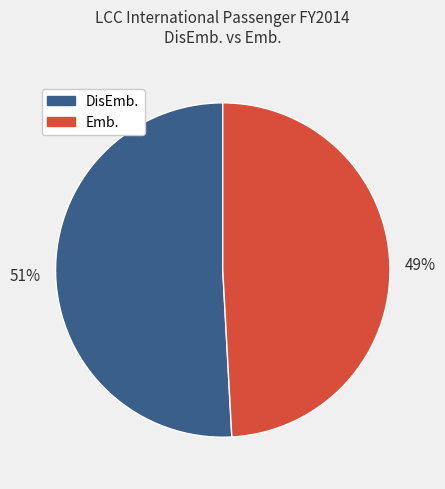

Is there any slice that represents more than half of the pie?

Yes